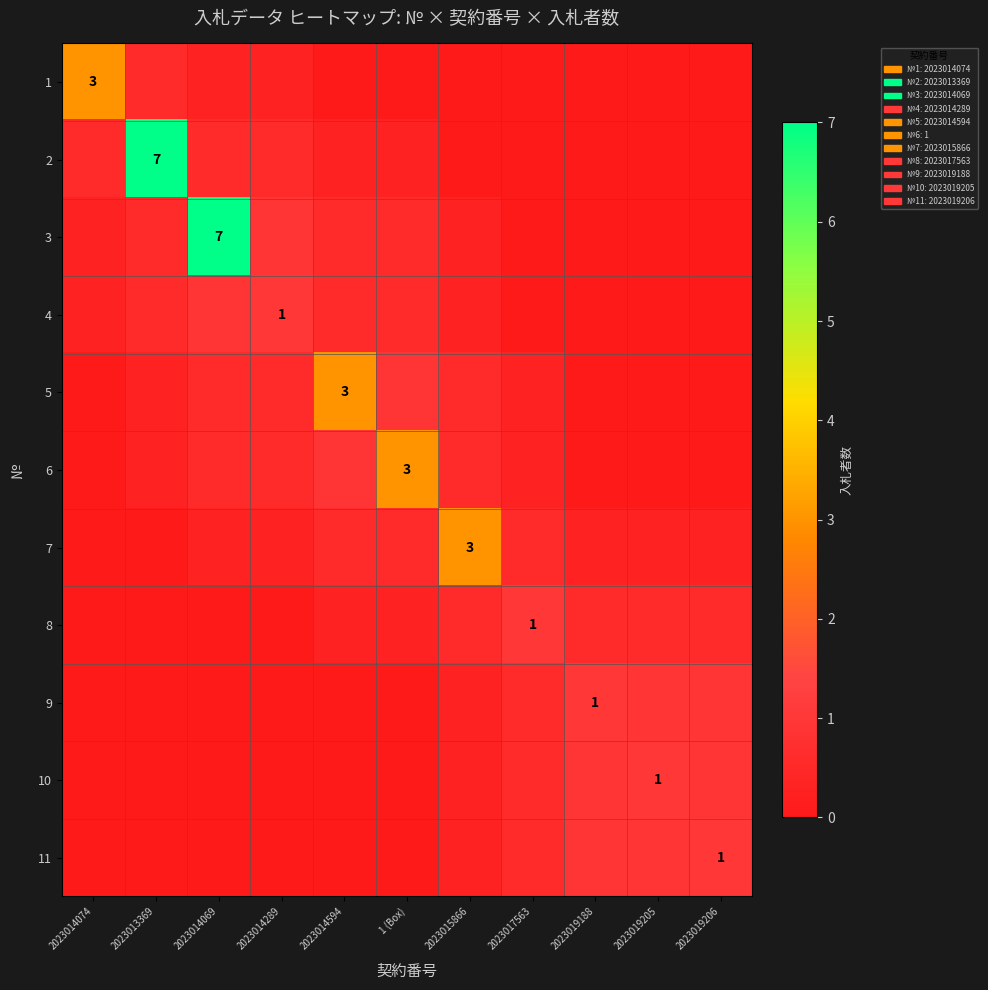

What is the average value of the 10 series?

0.3